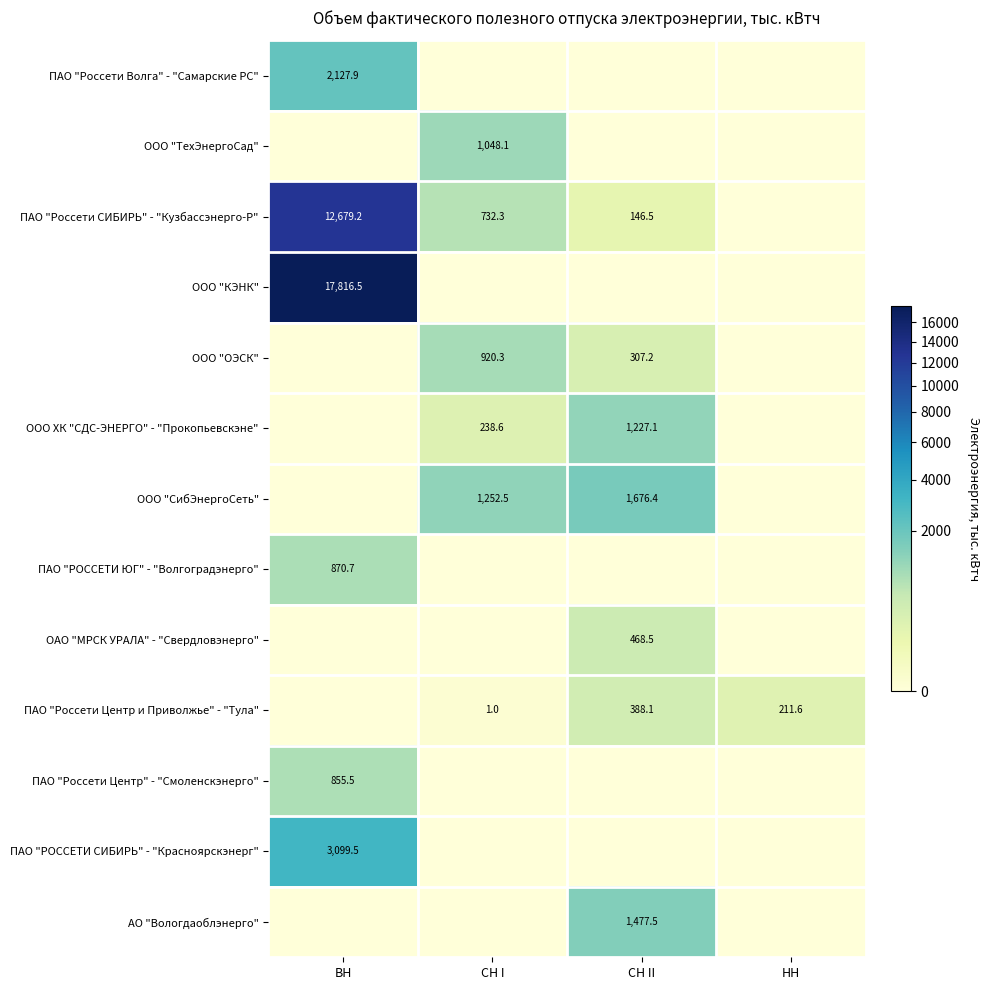

The АО "Вологдаоблэнерго" series shows 599.9 at СН II. True or false?

False